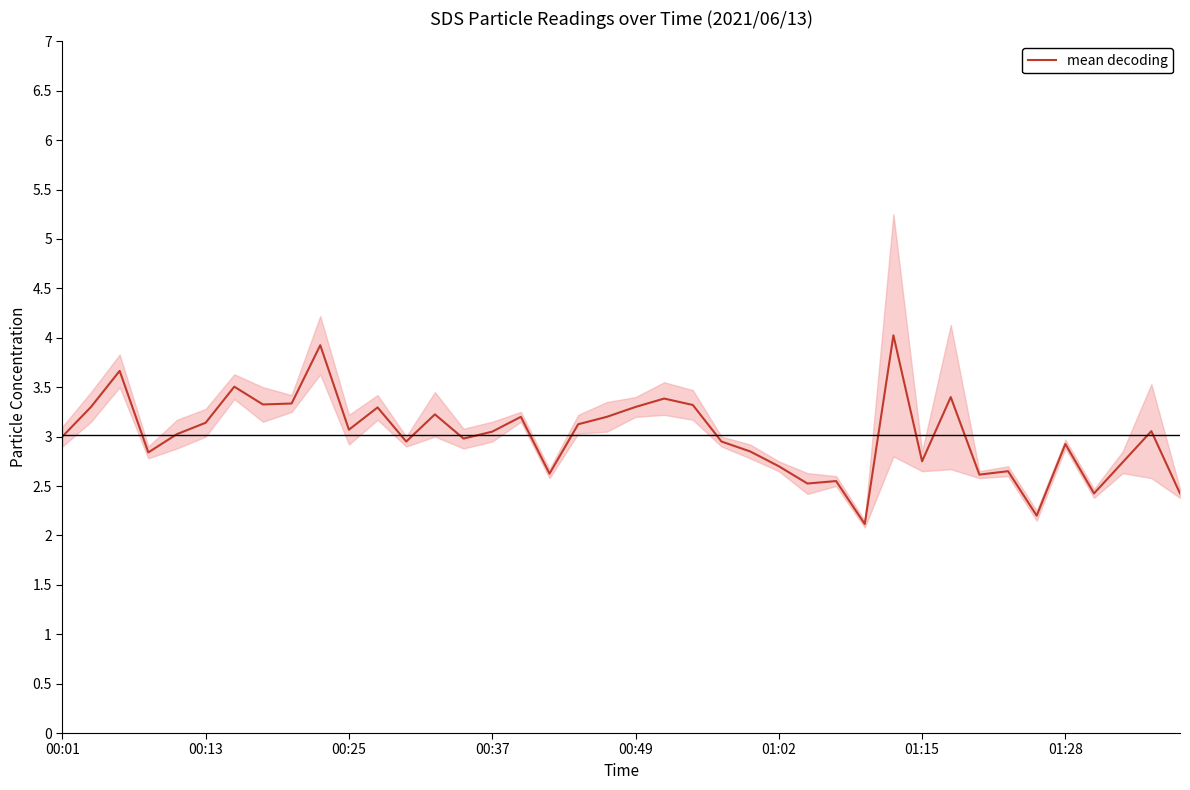

What is the lowest value of the mean decoding series?

2.1